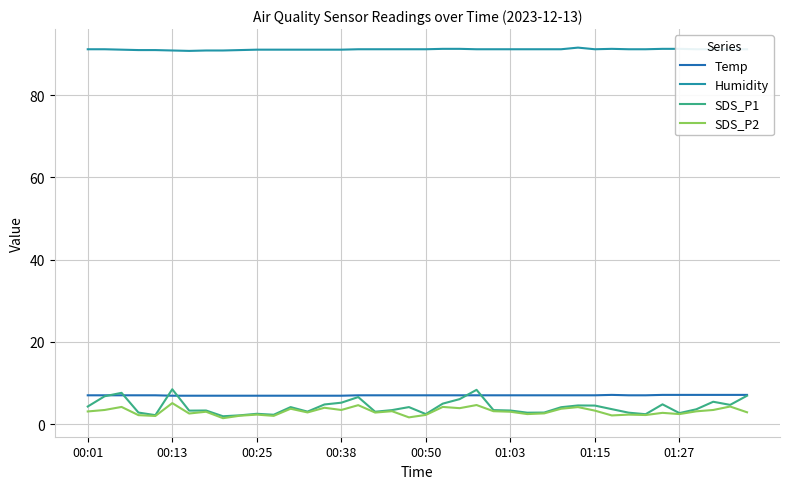

Which series has the largest total across all categories?

Humidity